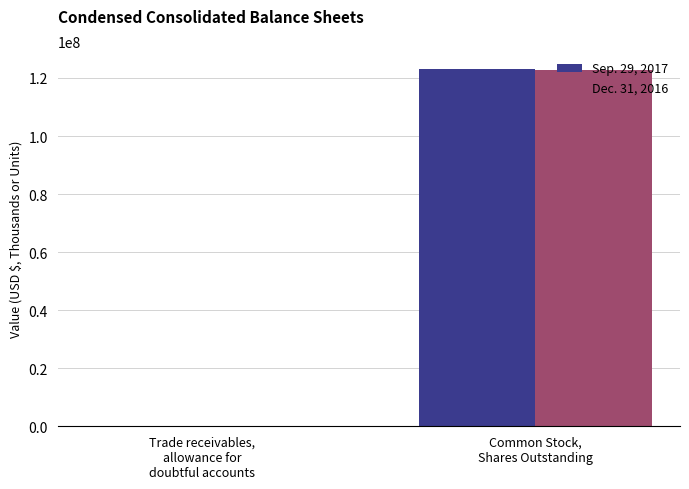

Reading left to right, list all the values displayed in this chart.

Sep. 29, 2017: Trade receivables,
allowance for
doubtful accounts=30042	Common Stock,
Shares Outstanding=123115844
Dec. 31, 2016: Trade receivables,
allowance for
doubtful accounts=29005	Common Stock,
Shares Outstanding=122780261